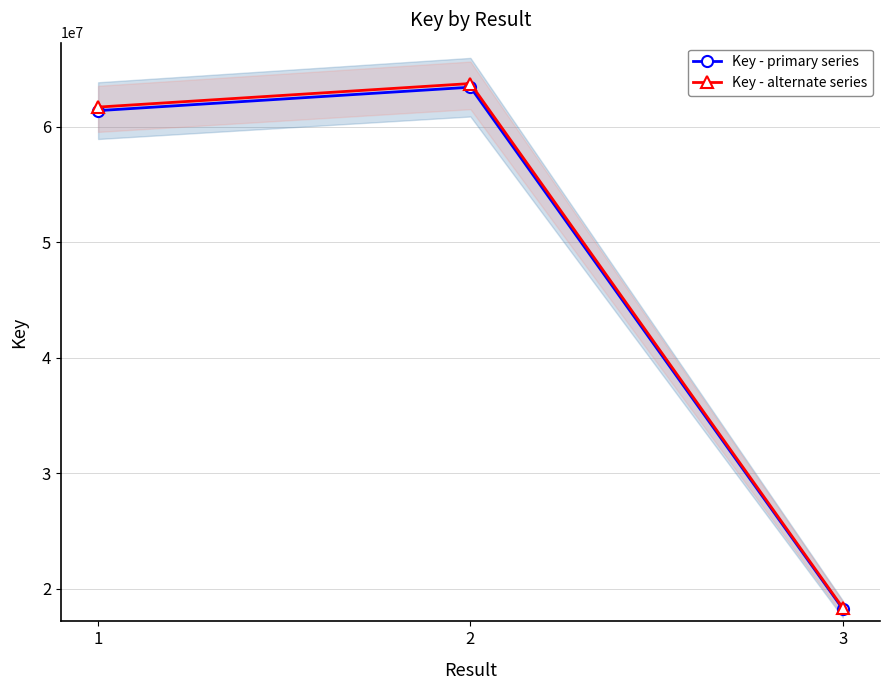

The Key - alternate series series shows 63743312.9 at 2. True or false?

True